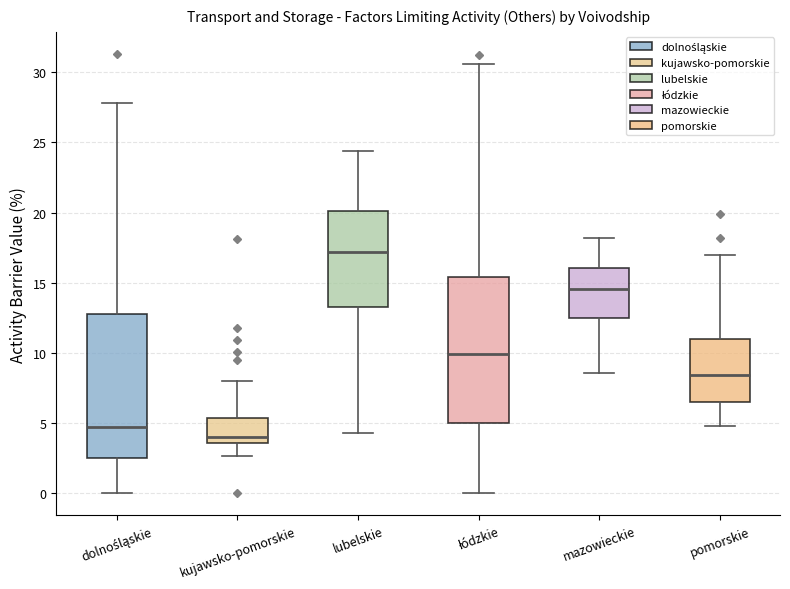

Reading left to right, transcribe this box plot: for each box, give where its median line is, the range the box spans, and where its two whiskers end, as read against the y-axis. The values are not printed on the chart, so give them approximately, as read against the axis.

dolnośląskie: median 4.5, box 2.5 to 13.0, whiskers 0.0 to 28.0
kujawsko-pomorskie: median 4.0, box 3.5 to 5.5, whiskers 2.5 to 8.0
lubelskie: median 17.0, box 13.5 to 20.0, whiskers 4.5 to 24.5
łódzkie: median 10.0, box 5.0 to 15.5, whiskers 0.0 to 30.5
mazowieckie: median 14.5, box 12.5 to 16.0, whiskers 8.5 to 18.0
pomorskie: median 8.5, box 6.5 to 11.0, whiskers 5.0 to 17.0